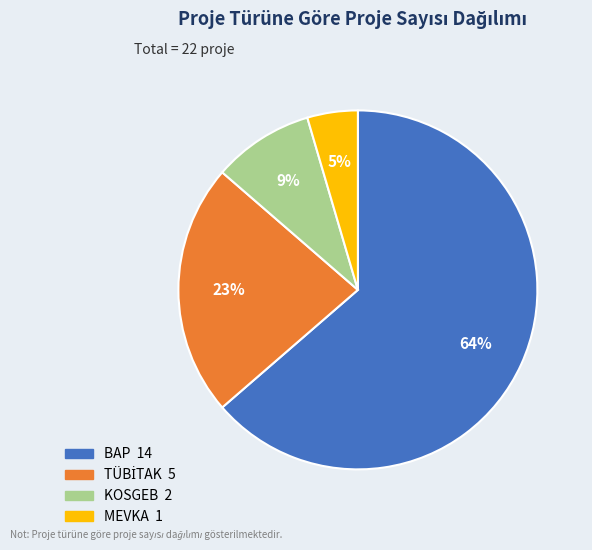

True or false: KOSGEB accounts for 9% of the total.

True